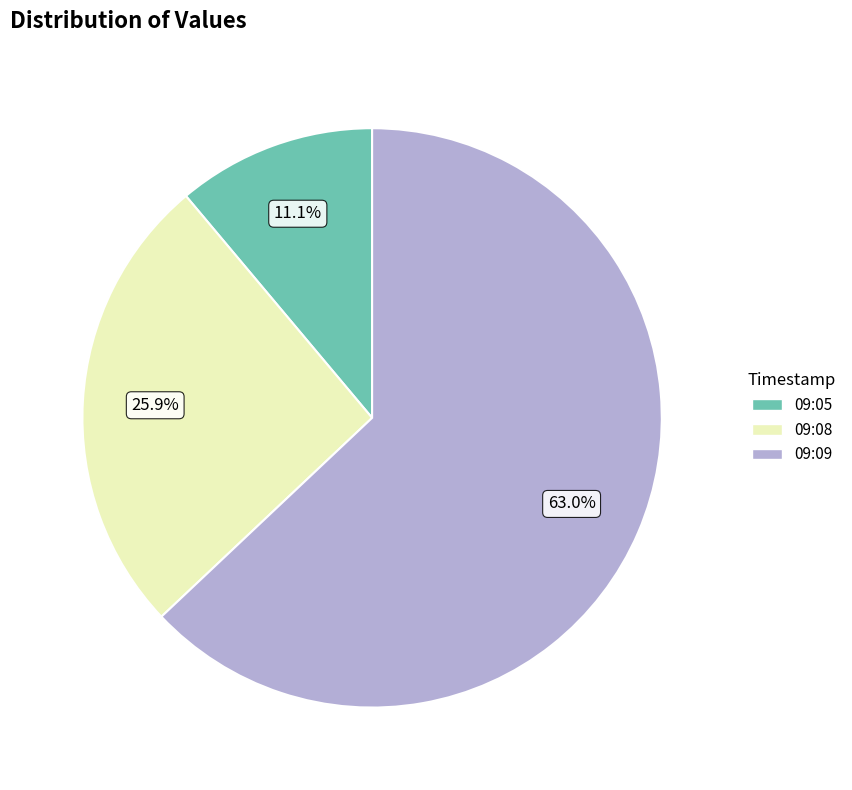

Does any single category account for the majority?

Yes